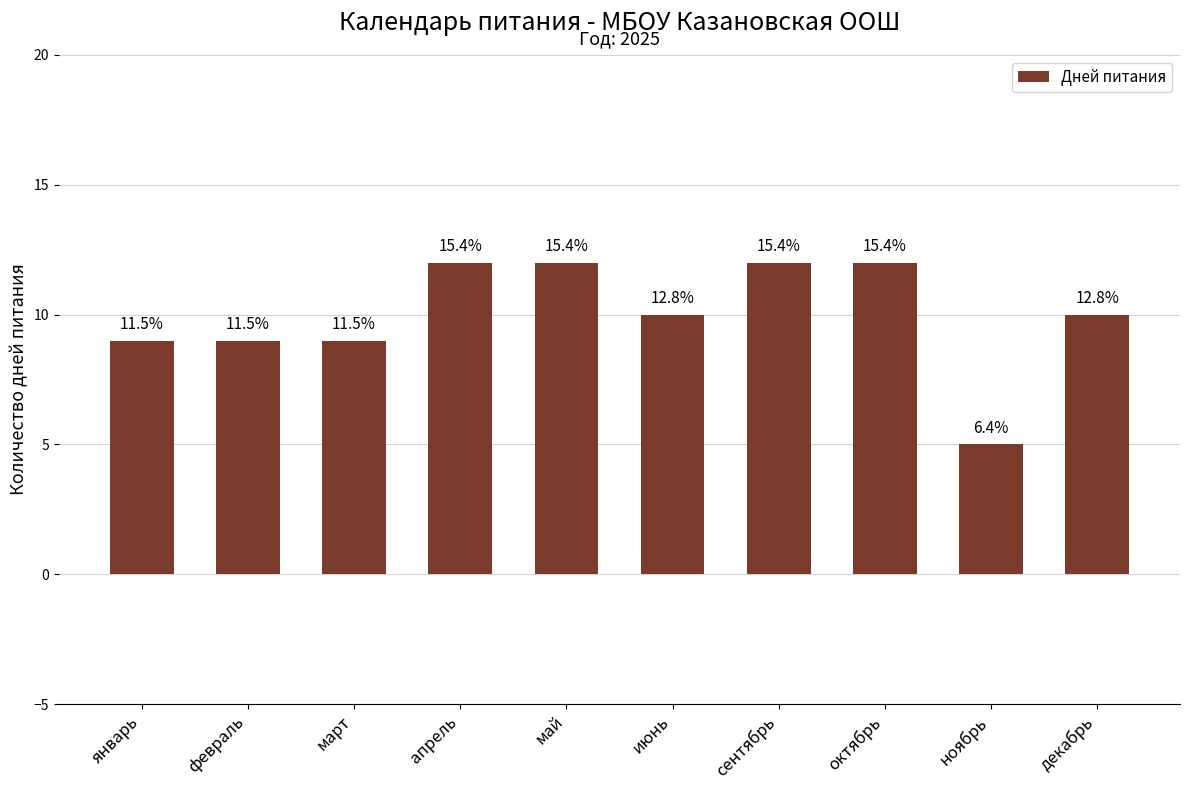

Reading left to right, what are all the values shown in this chart?

9	9	9	12	12	10	12	12	5	10